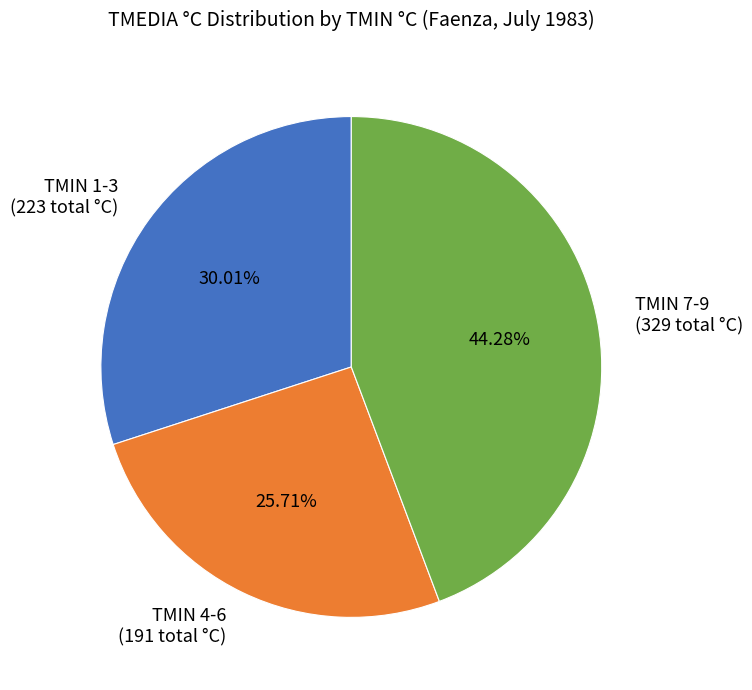

Does TMIN 1-3 (223 total °C) represent more than half of the total?

No